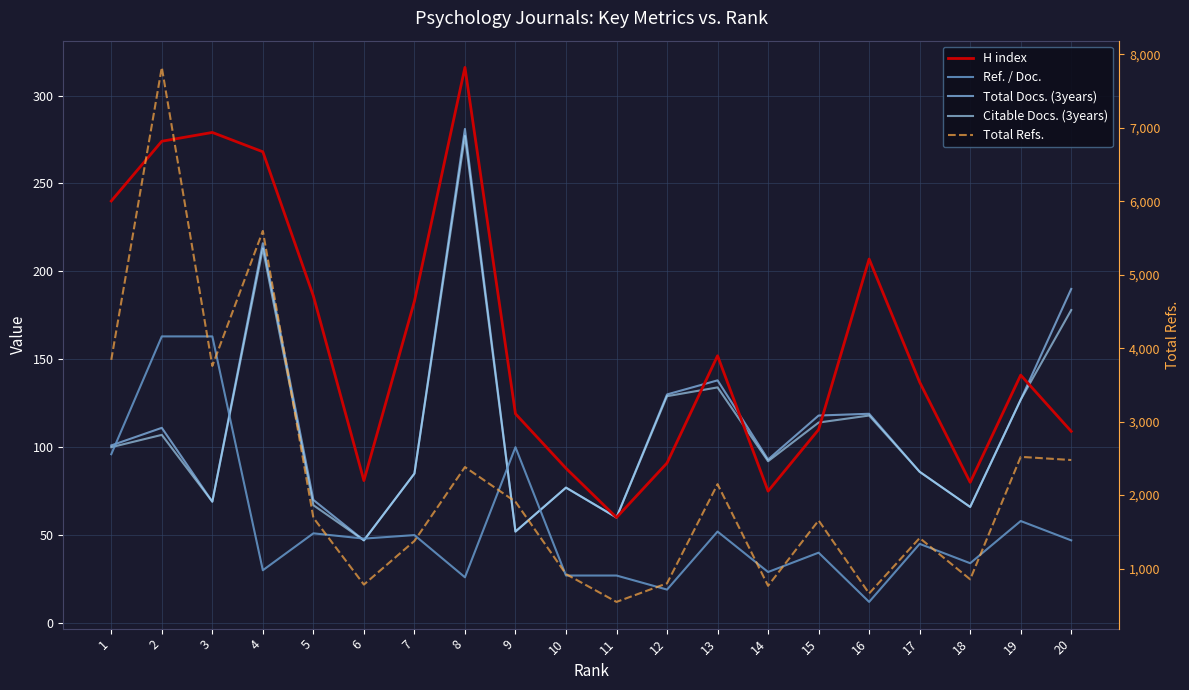

The Total Refs. series shows 1692 at 5. True or false?

True